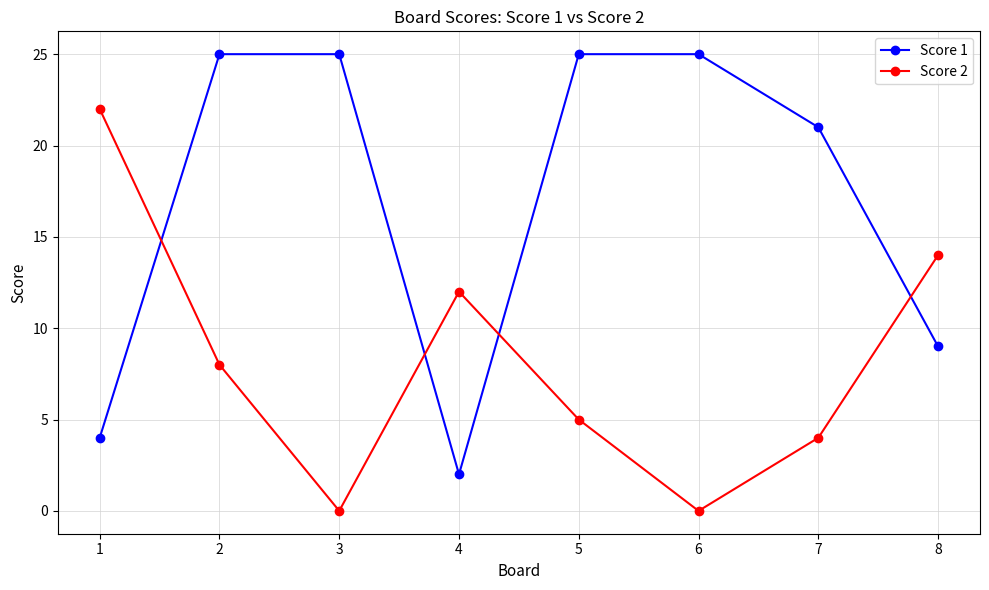

The Score 2 series shows 0 at 3. True or false?

True